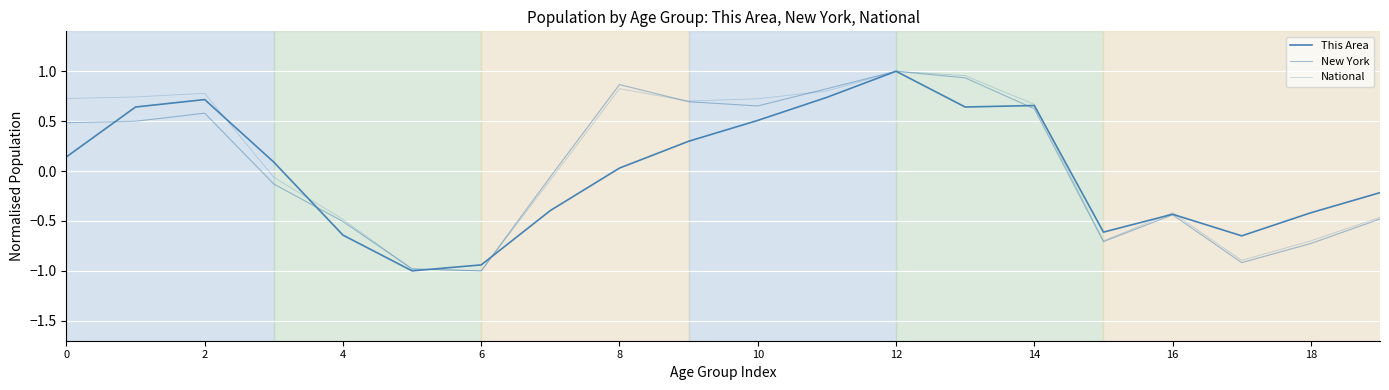

What is the label of the 8th point from the right?

12